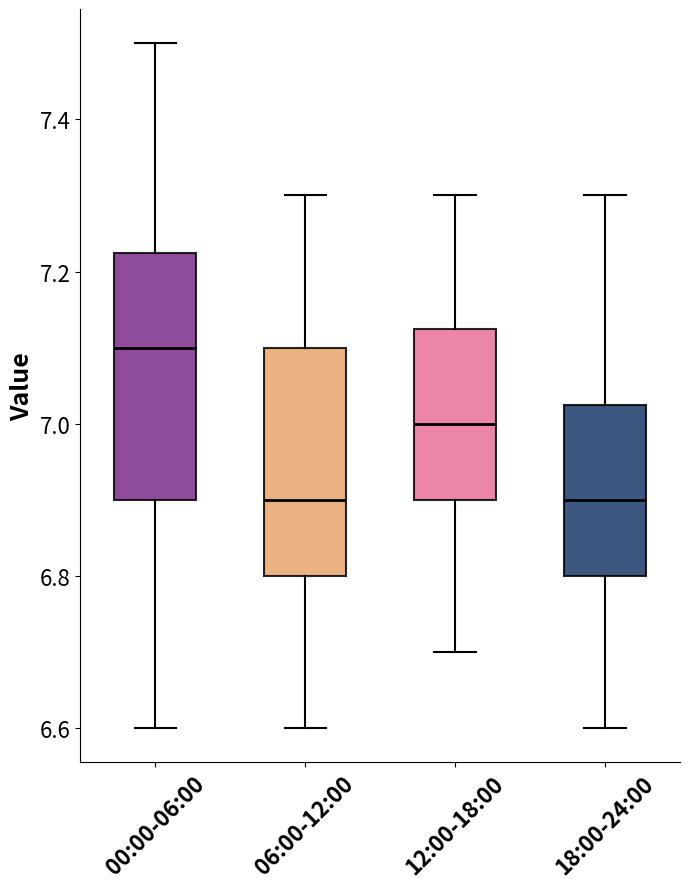

Which box is the tallest, from its lower edge to its upper edge?

00:00-06:00